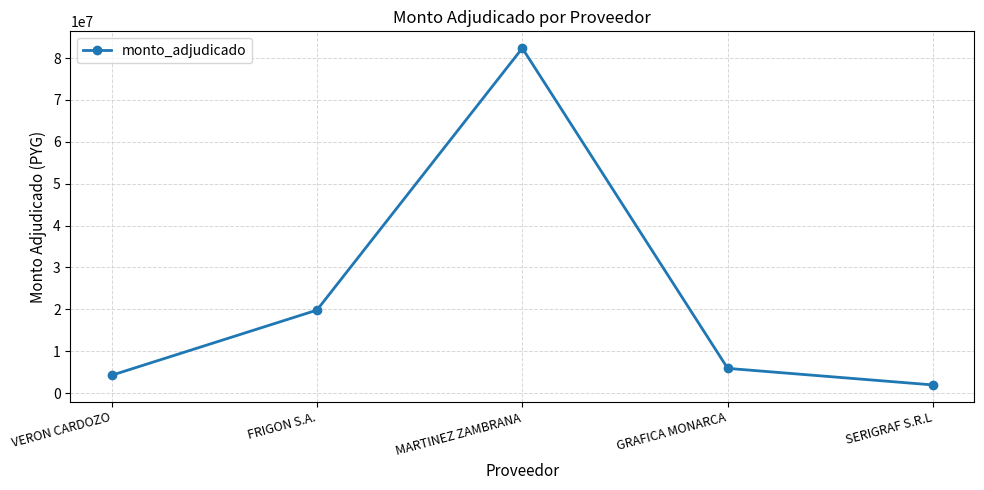

How many lines are shown in the chart?

1